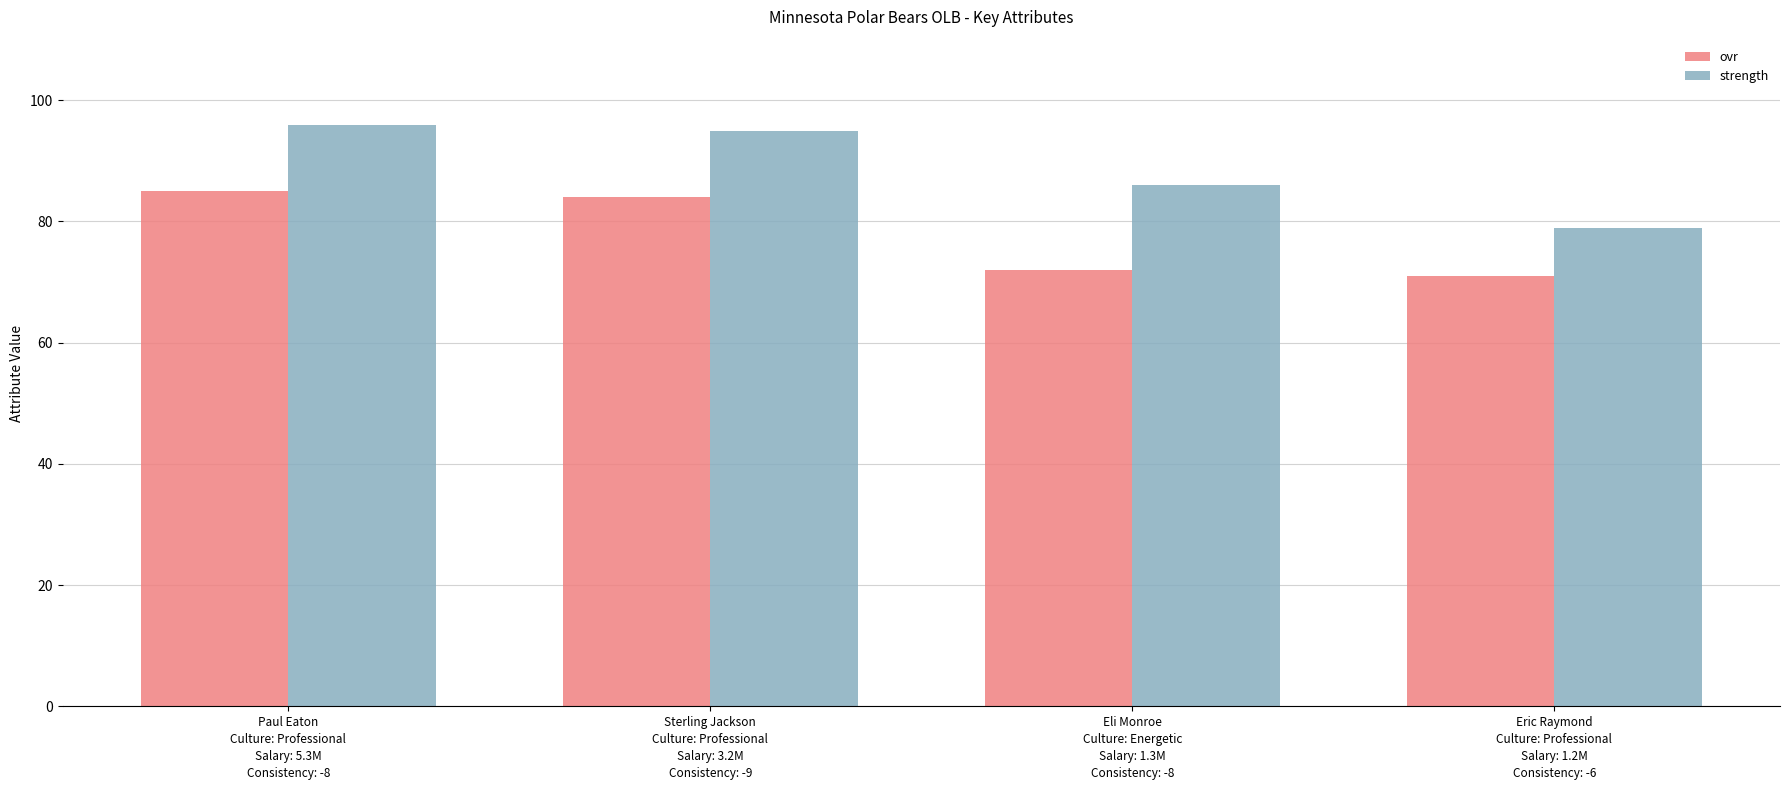

How many groups of bars are there?

4